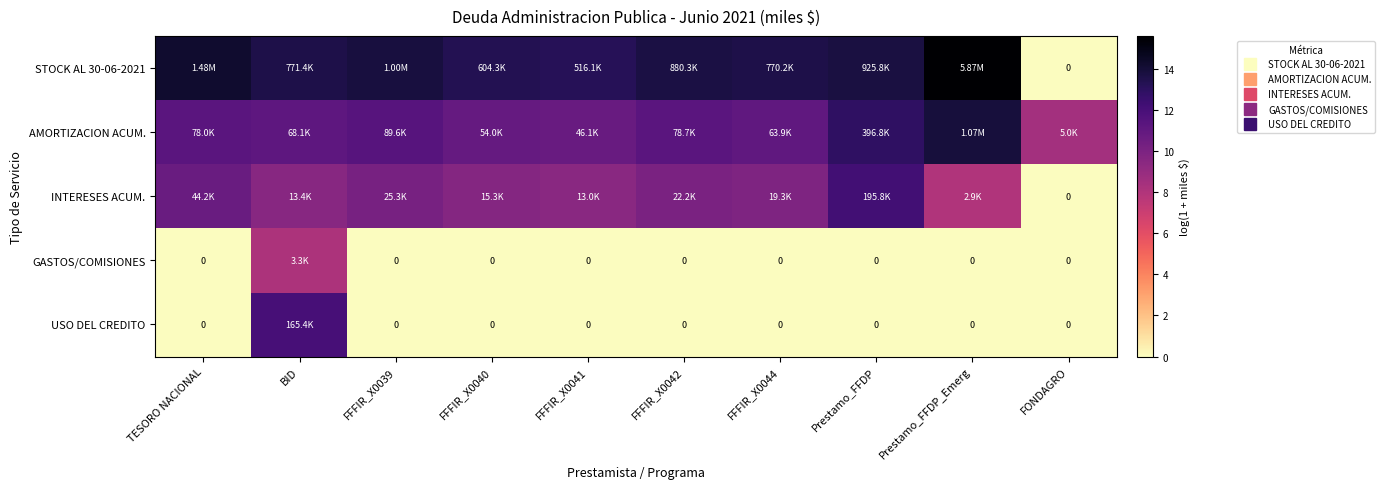

Between FFFIR_X0039 and FFFIR_X0042, which is larger?

FFFIR_X0039